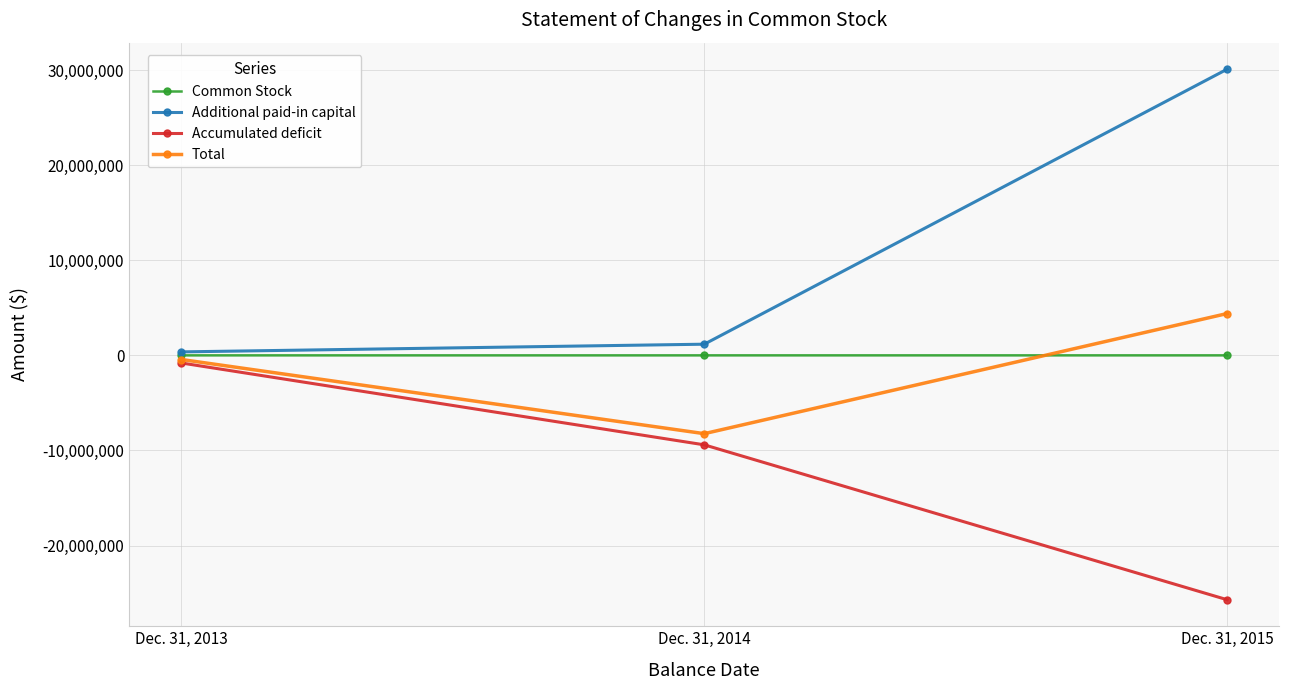

Is the value of Accumulated deficit at Dec. 31, 2013 greater than the value of Additional paid-in capital at Dec. 31, 2014?

No